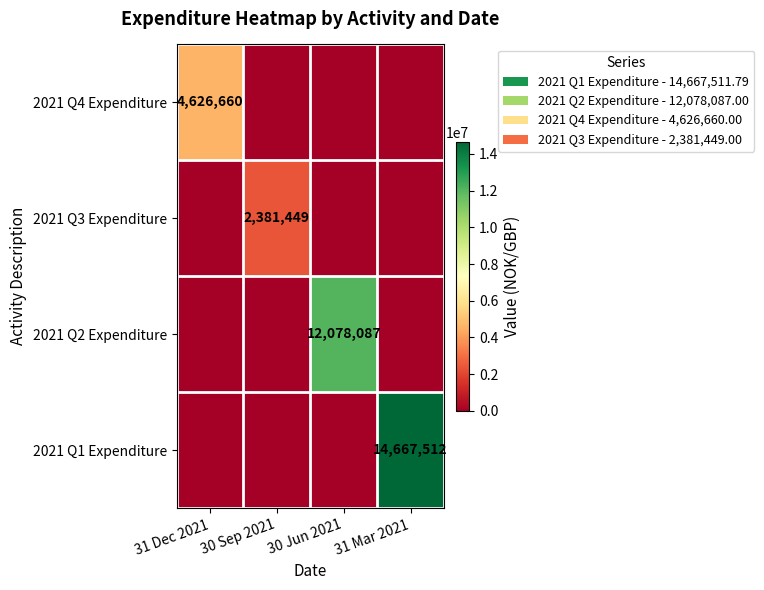

What is the total value across all series at 31 Dec 2021?

4626660.0